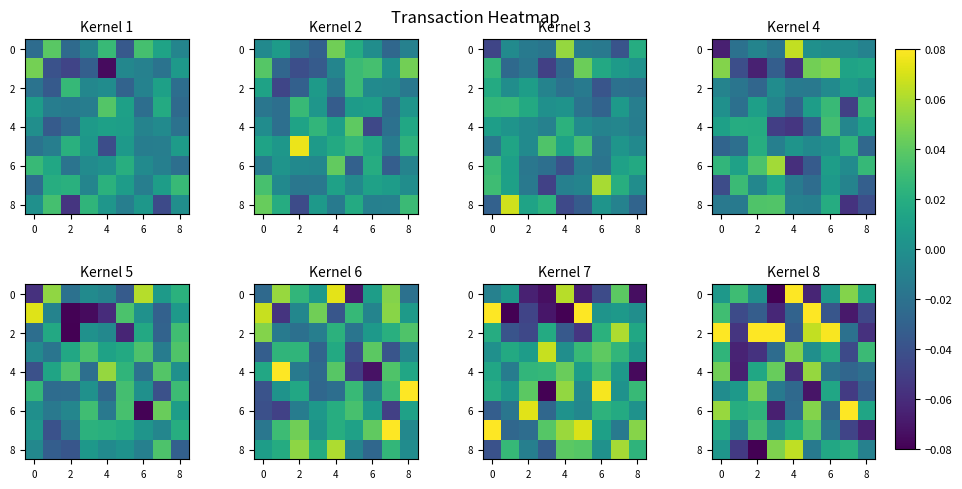

Between 8 and 2, which is larger?

8